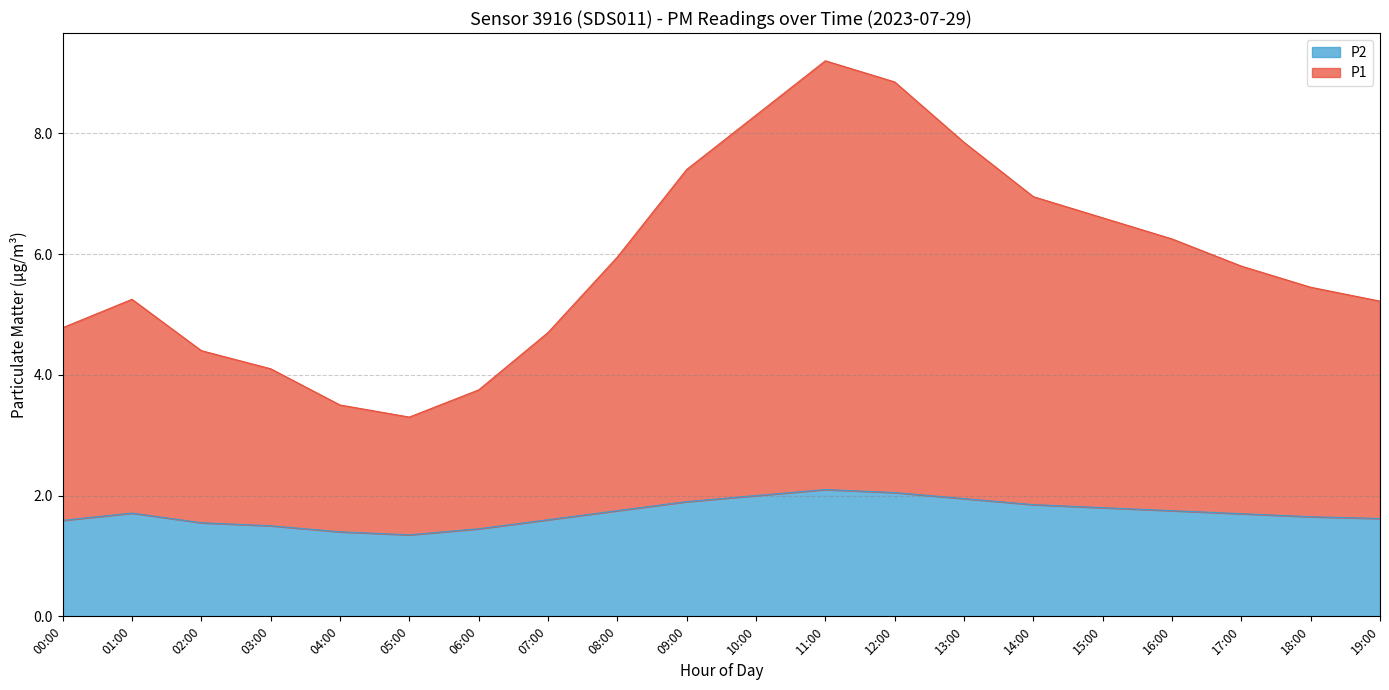

At how many categories does at least one series exceed 3?

20